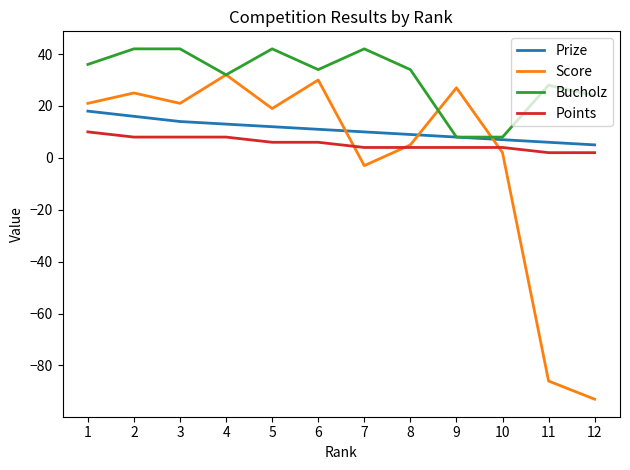

Which series has the largest total across all categories?

Bucholz